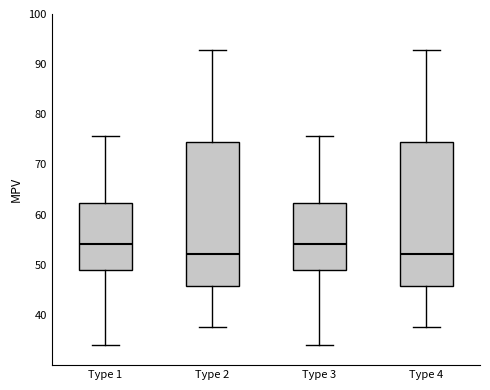

Reading left to right, transcribe this box plot: for each box, give where its median line is, the range the box spans, and where its two whiskers end, as read against the y-axis. The values are not printed on the chart, so give them approximately, as read against the axis.

Type 1: median 54, box 49 to 62, whiskers 34 to 76
Type 2: median 52, box 46 to 74, whiskers 38 to 93
Type 3: median 54, box 49 to 62, whiskers 34 to 76
Type 4: median 52, box 46 to 74, whiskers 38 to 93